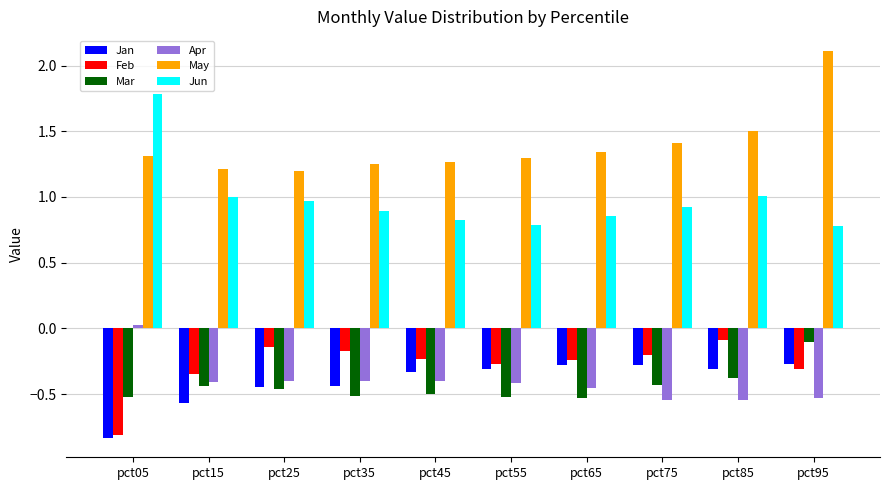

What is the difference between the highest and lowest values at pct55?

1.8